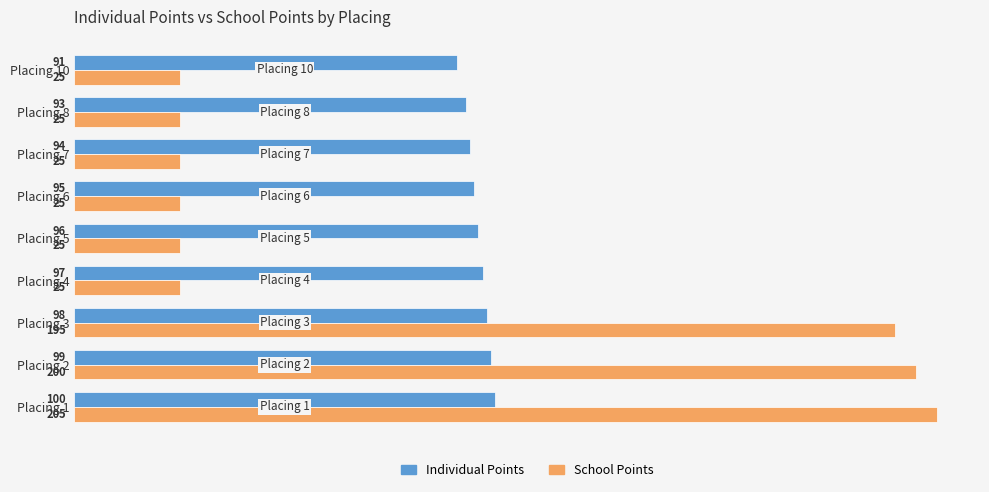

What is the spread (max minus min) of values at Placing 8?

68